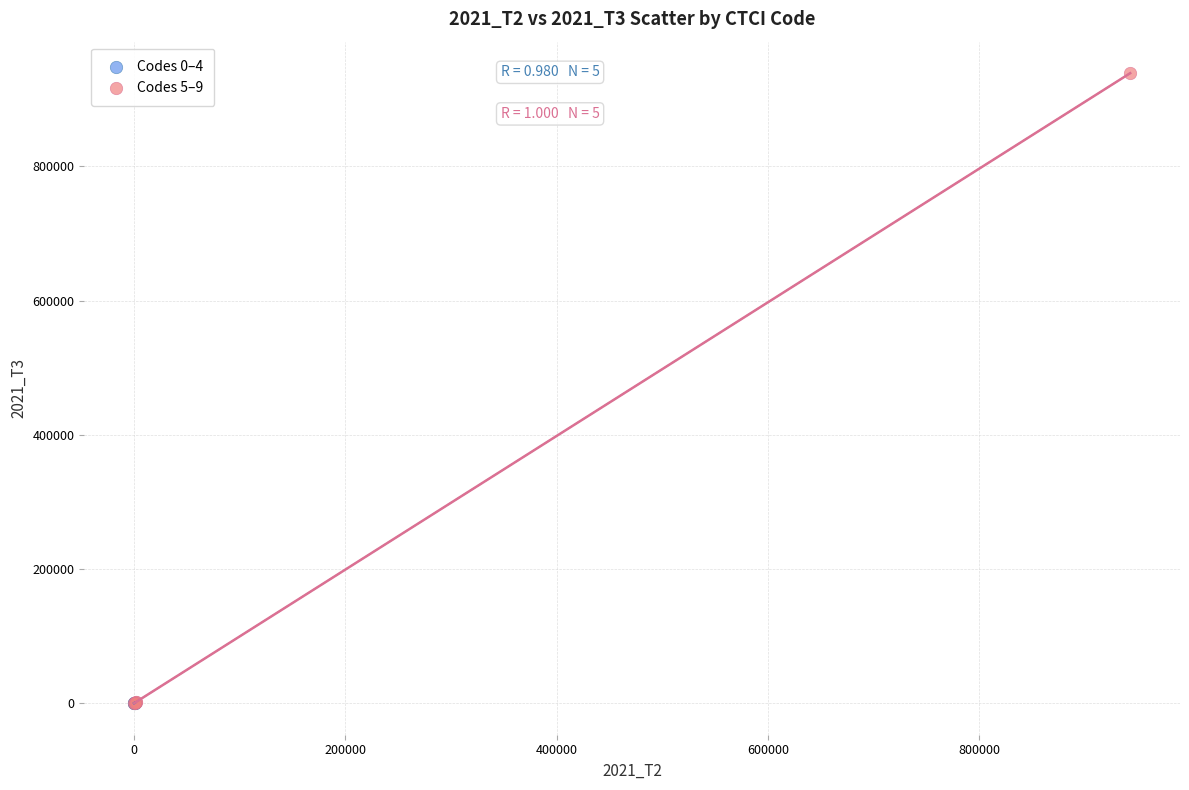

Which series contains the highest Y value?

Codes 5–9